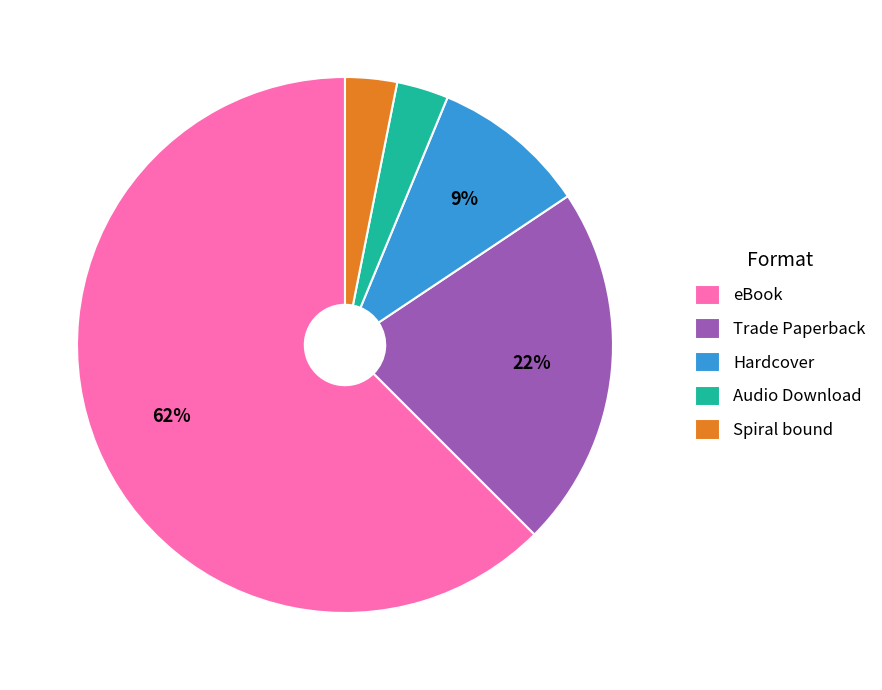

True or false: Hardcover accounts for 18% of the total.

False